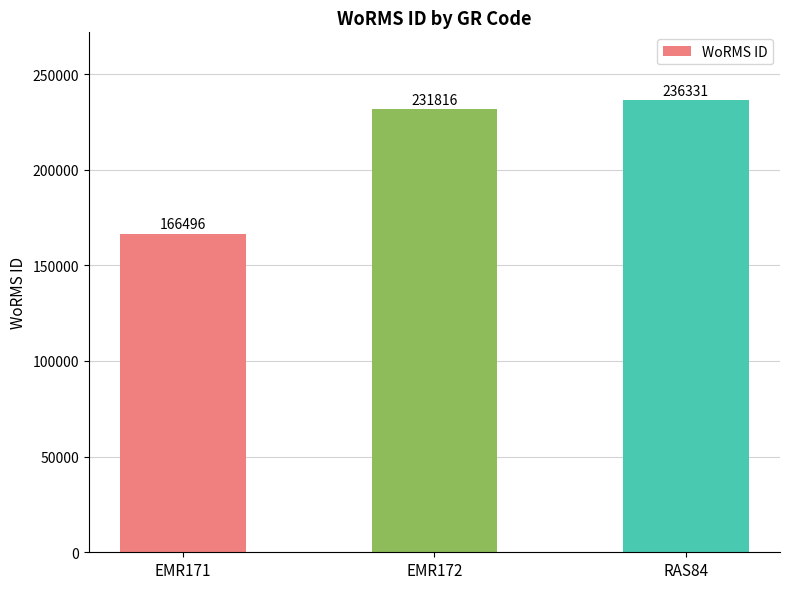

What is the greatest value displayed?

236331